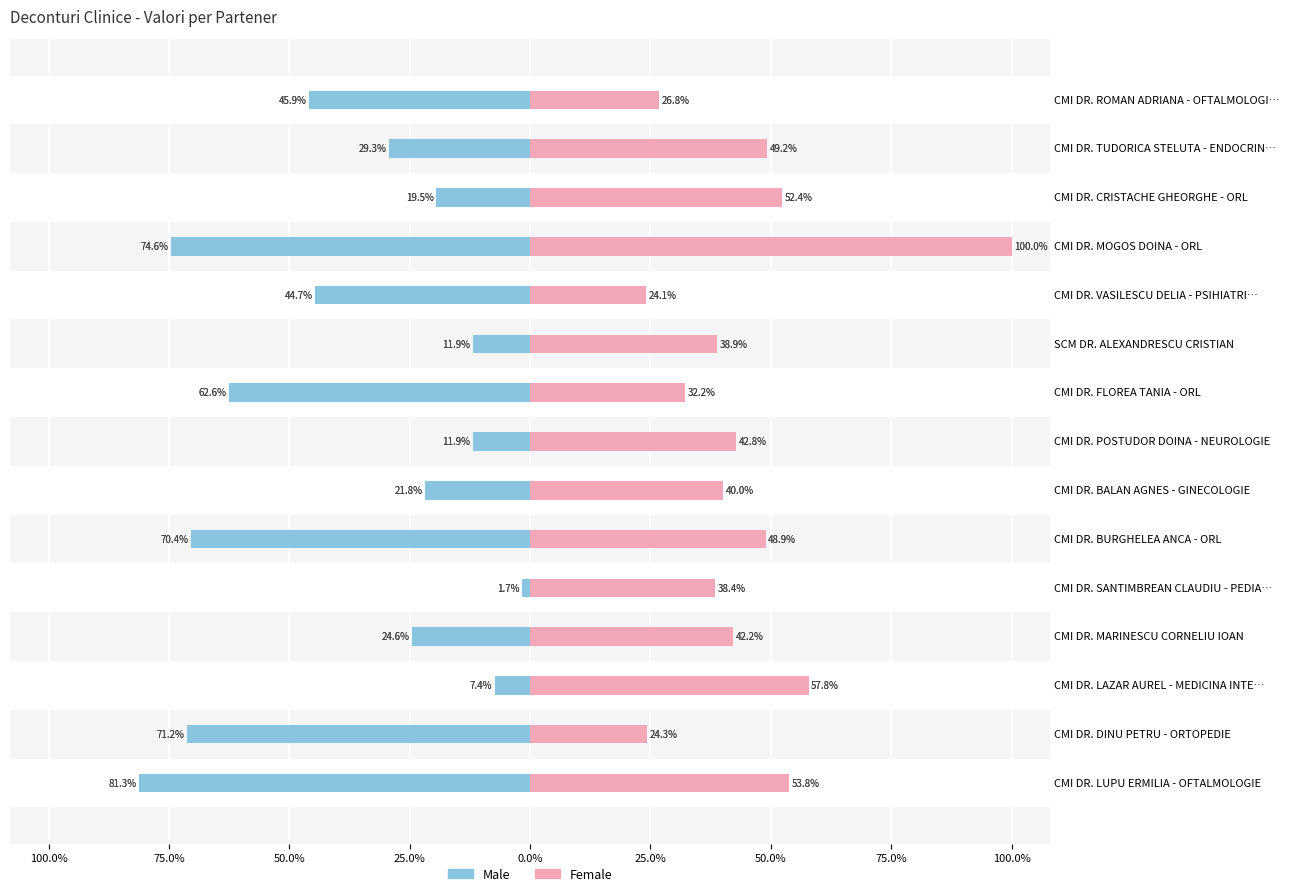

What is the sum of all Male values?

-578.7